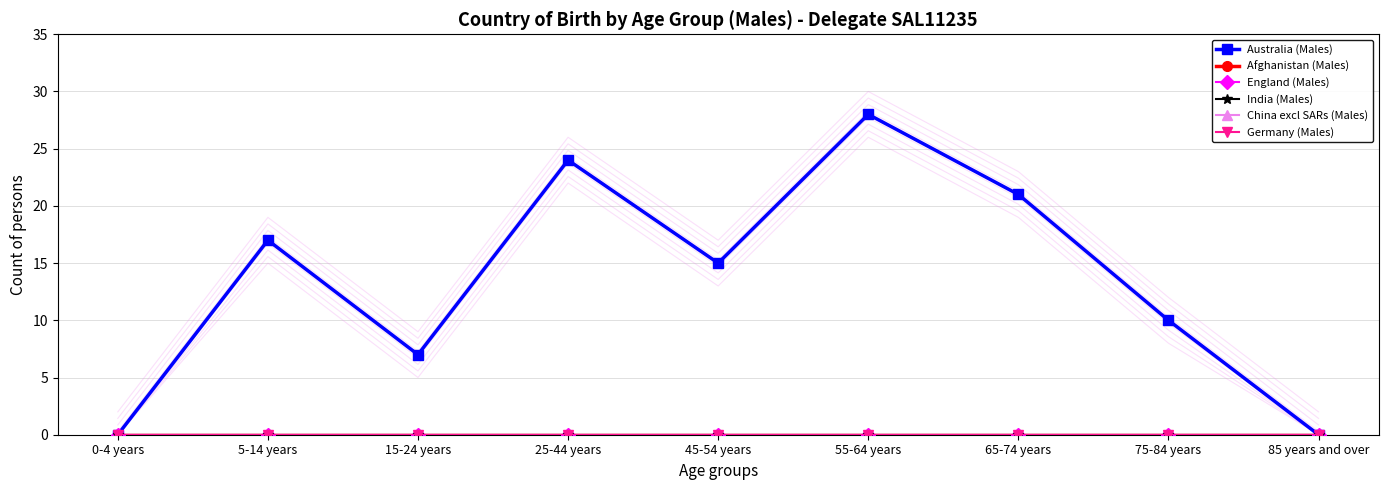

What is the label of the 4th point from the right?

55-64 years